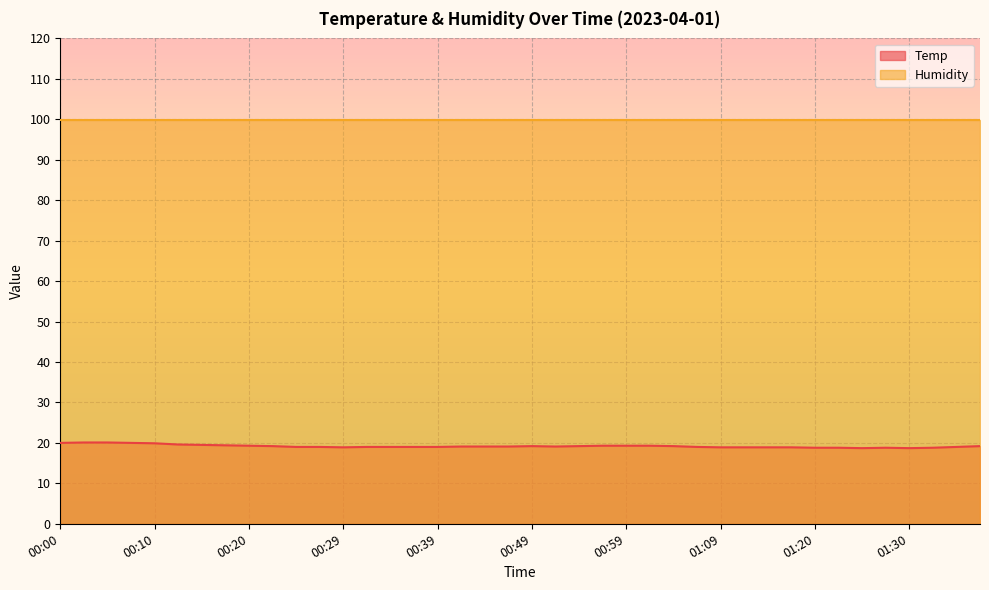

Where is the first local minimum?

00:29